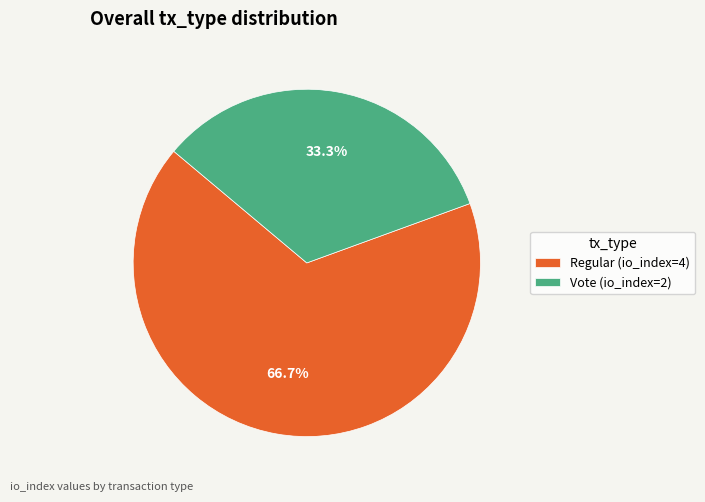

Approximately how many times larger is the value at Vote (io_index=2) compared to Regular (io_index=4)?

0.5